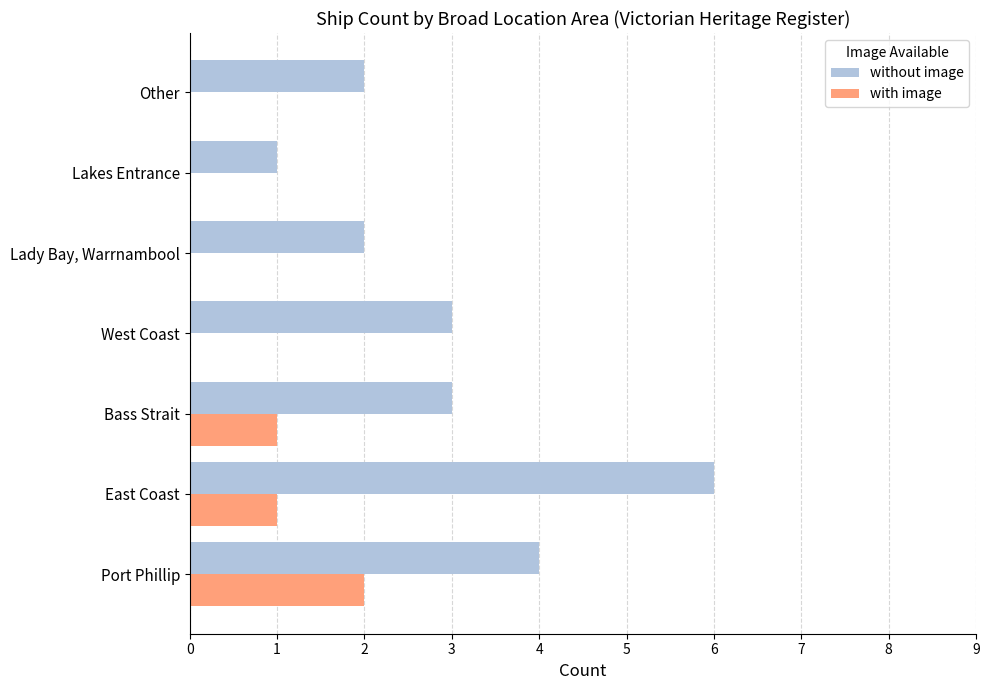

At which category does the chart reach its peak across all series?

East Coast